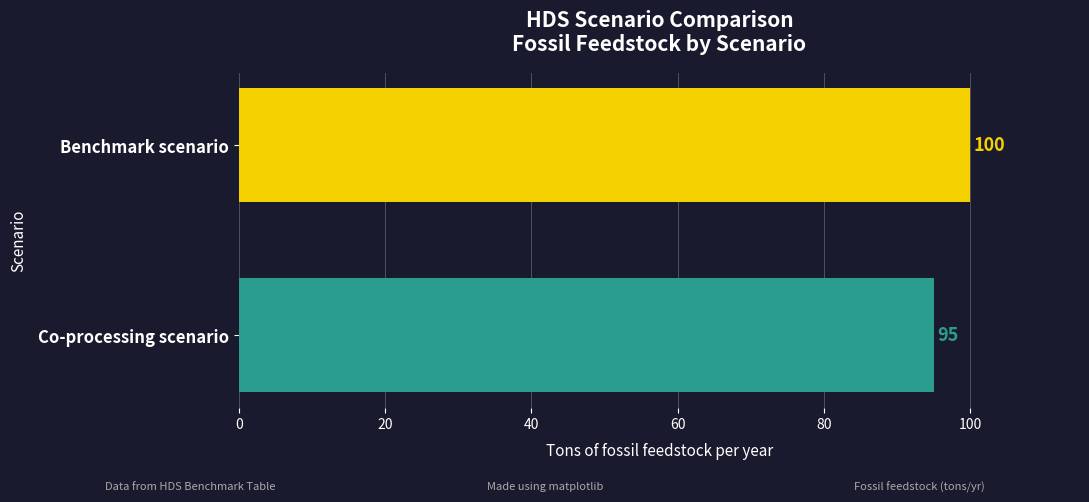

What is the smallest value displayed?

95